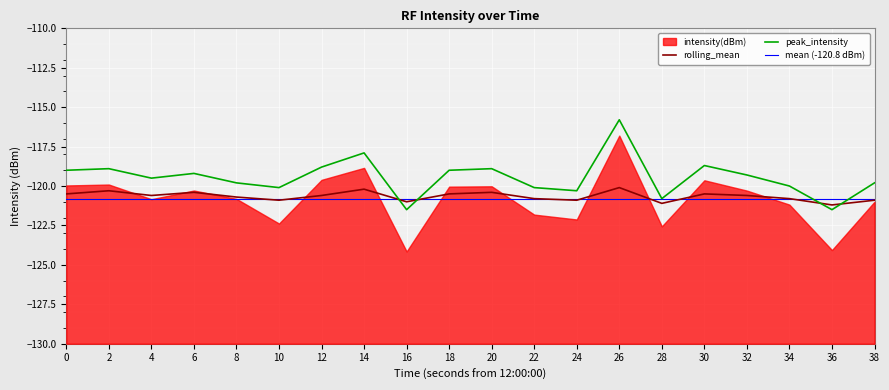

True or false: peak_intensity has more than 1 interior local peaks.

True